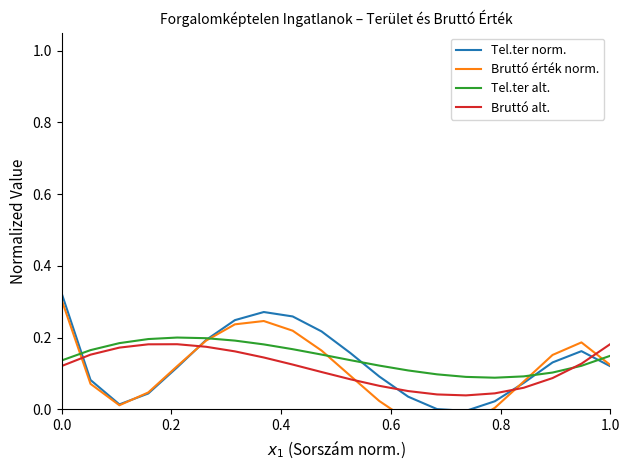

True or false: Tel.ter norm. and Bruttó alt. cross at least once.

True